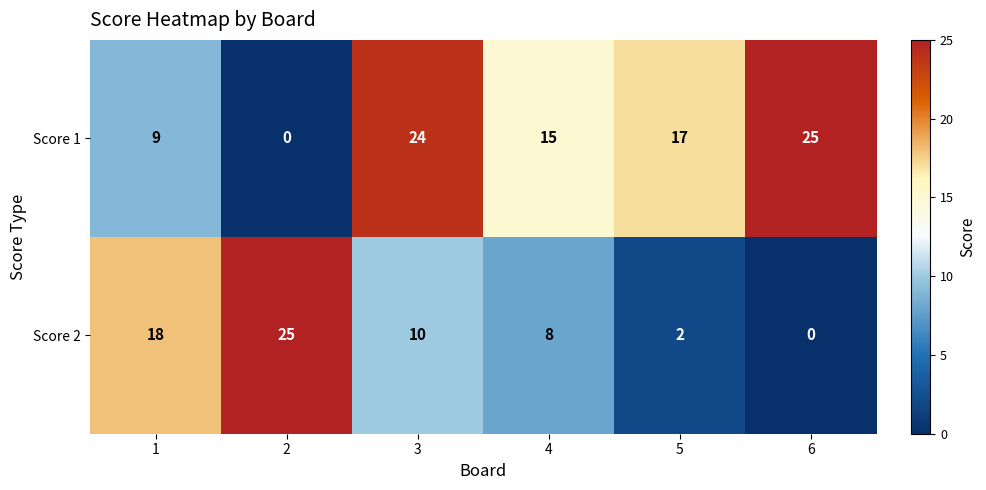

What is the highest value of the Score 1 series?

25